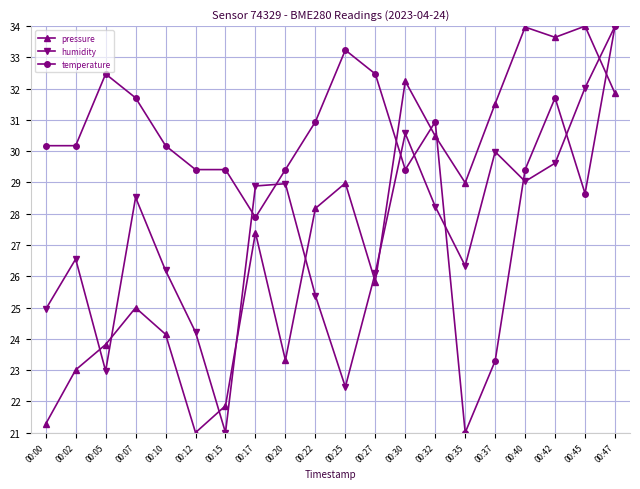

The humidity series shows 34.0 at 00:47. True or false?

True